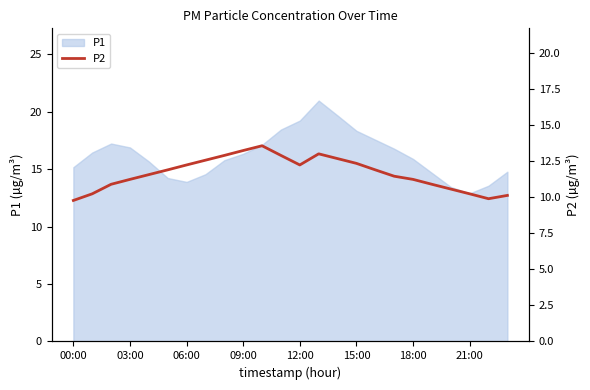

What is the sum of all values?

279.4